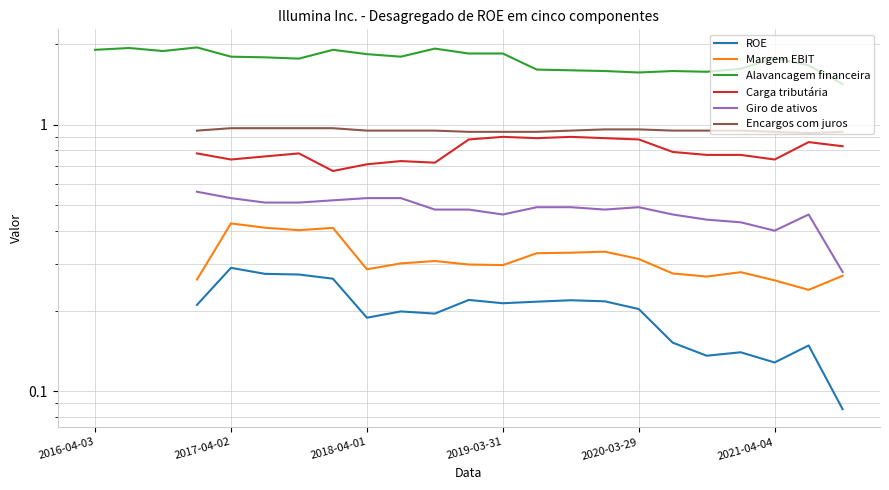

What position from the right is 2020-03-29?

7